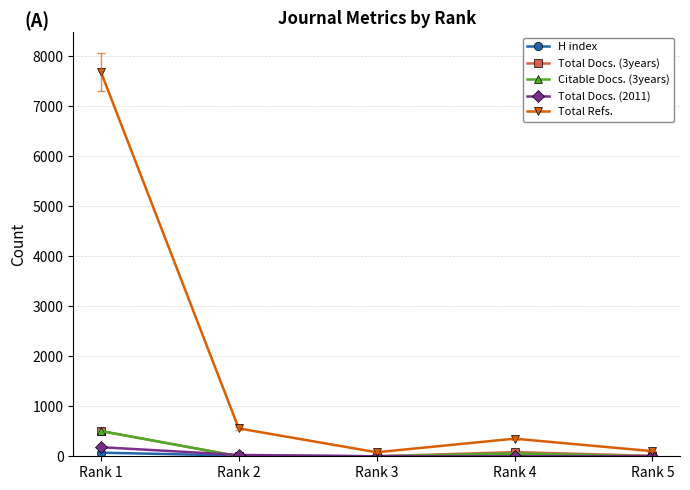

True or false: Total Docs. (2011) has more than 2 points higher than both neighbors.

False